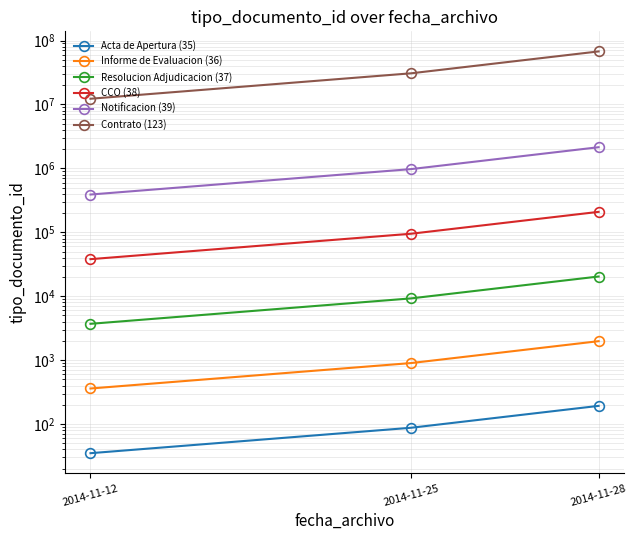

Does the chart display data point markers on the line(s)?

Yes